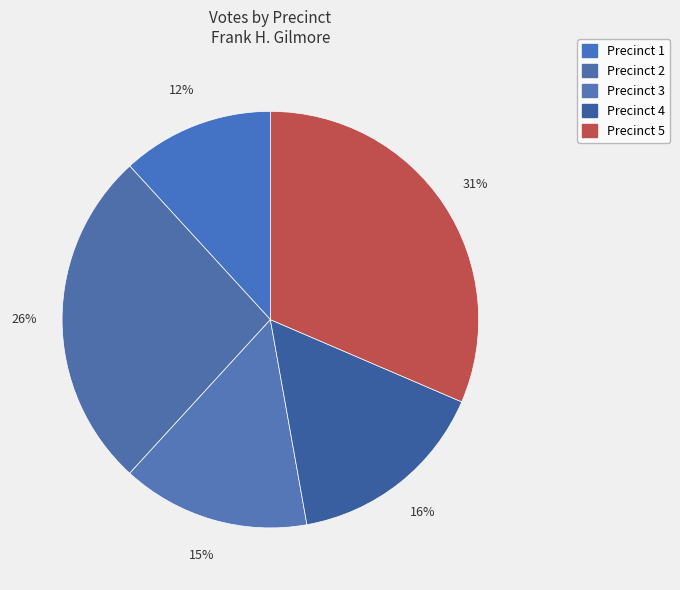

Is there a majority slice in this chart?

No